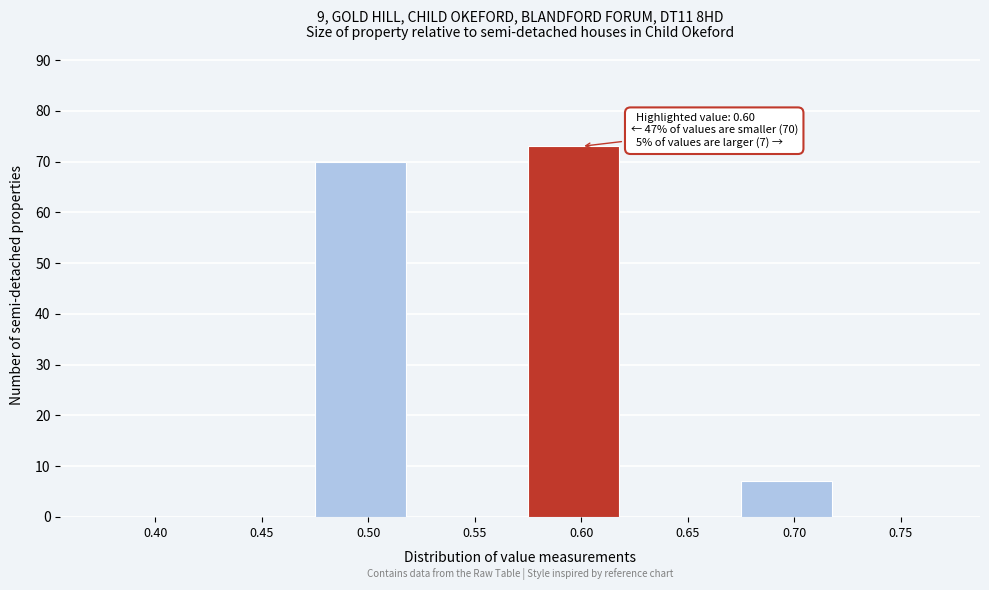

Reading right to left, transcribe all the data shown in this chart.

0.75=0	0.70=7	0.65=0	0.60=73	0.55=0	0.50=70	0.45=0	0.40=0